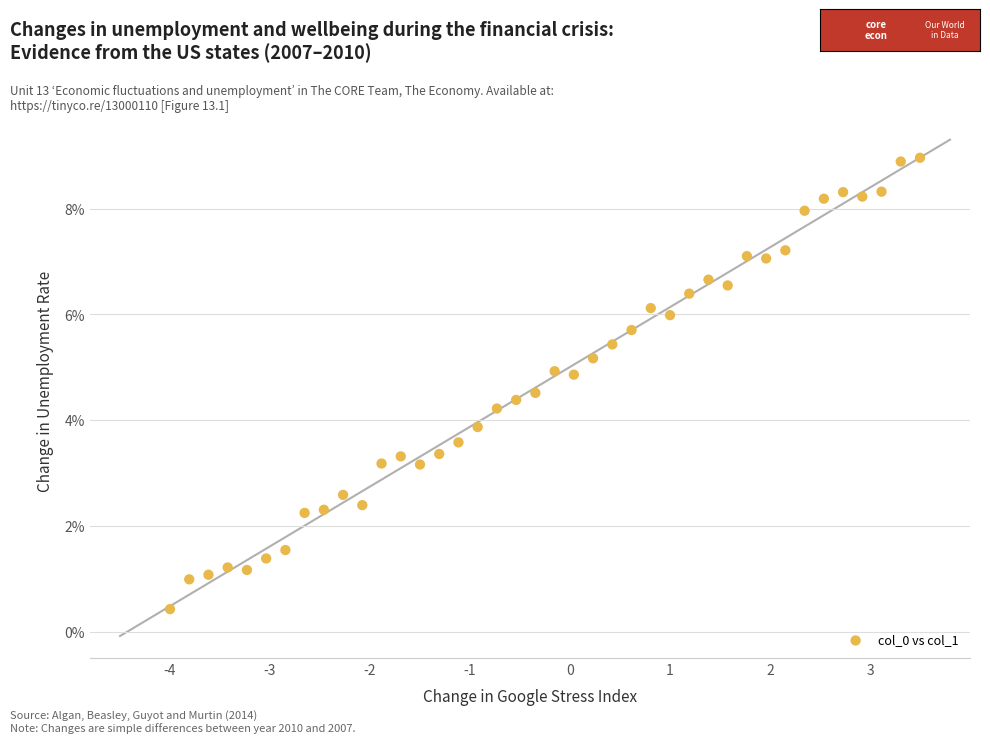

What is the range of Y values (max minus min)?

8.5